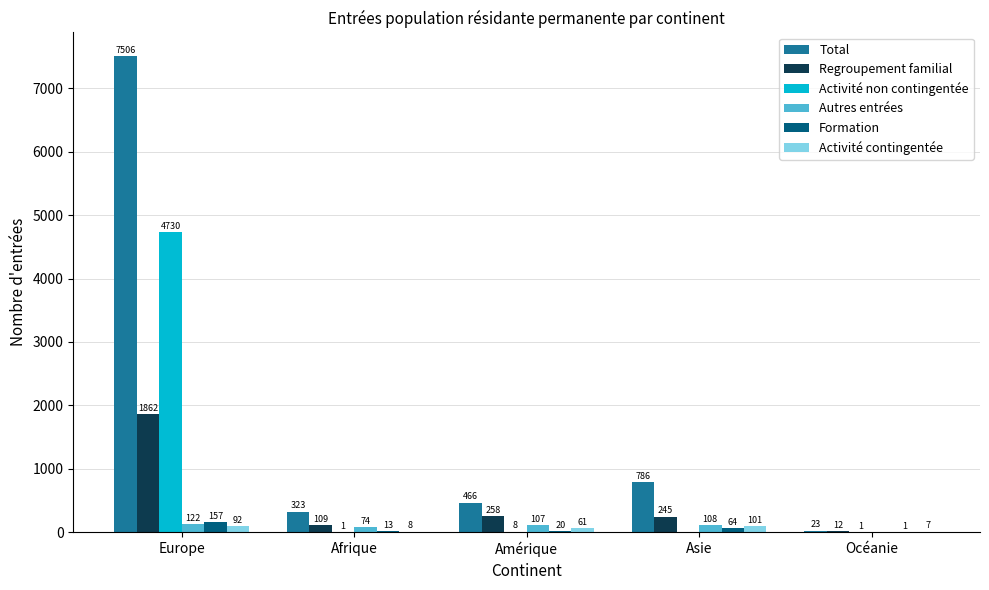

How many categories are shown in the chart?

5